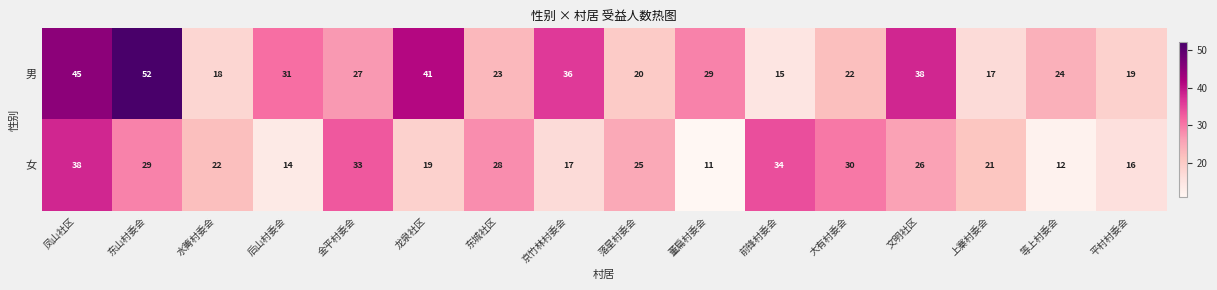

Read the 女 value at 凤山社区, to the nearest 10.

40